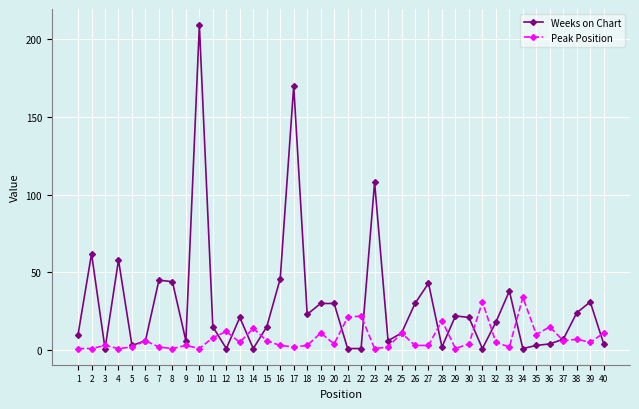

At which category is the sum across all series the highest?

10